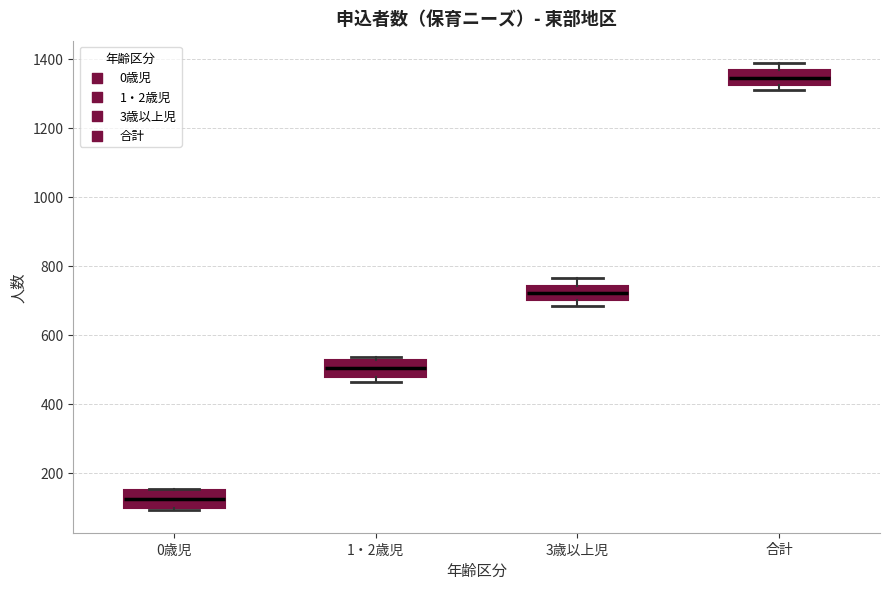

Reading left to right, read every box against the y-axis: the position of its median line, the range the box covers, and the ends of its whiskers. The values are not printed on the chart, so give them approximately, as read against the axis.

0歳児: median 120, box 100 to 140, whiskers 100 (just below the box's lower edge) to 160
1・2歳児: median 500, box 480 to 520, whiskers 460 to 540
3歳以上児: median 720, box 700 to 740, whiskers 680 to 760
合計: median 1340, box 1320 to 1360, whiskers 1320 (just below the box's lower edge) to 1380